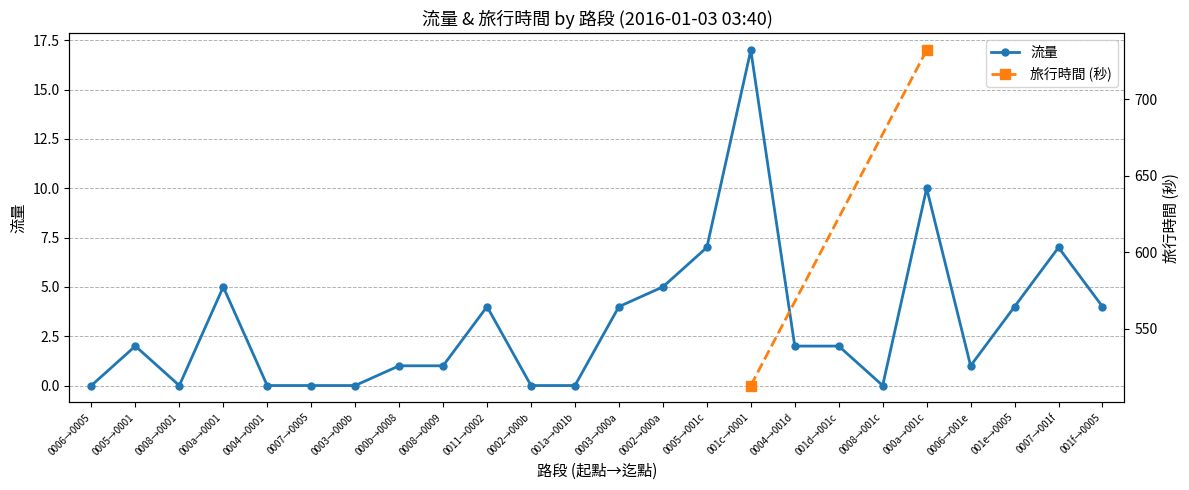

How many interior local valleys (lower than both neighbors) does the data have?

3